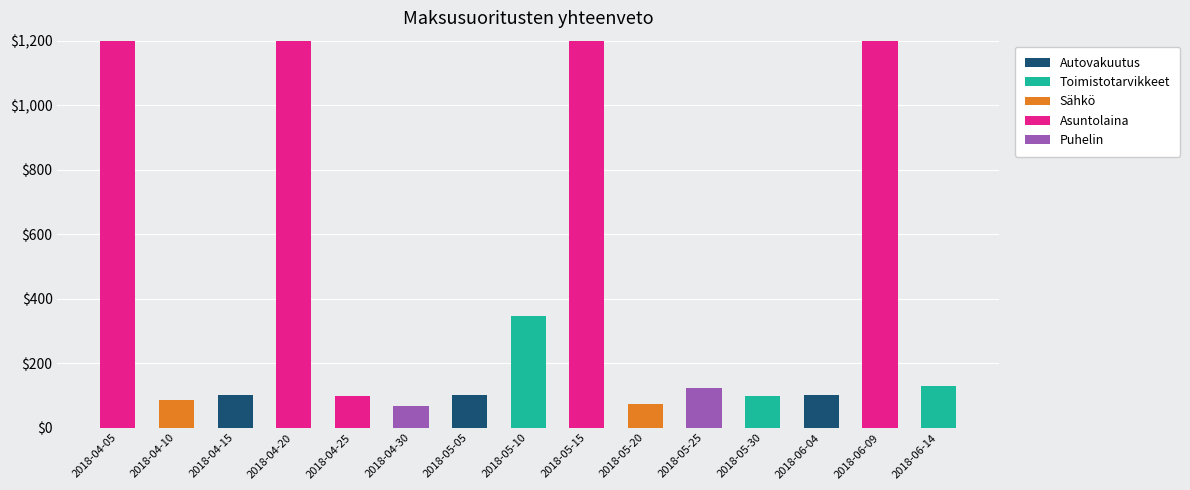

What are all the series names shown in the legend?

Autovakuutus, Toimistotarvikkeet, Sähkö, Asuntolaina, Puhelin